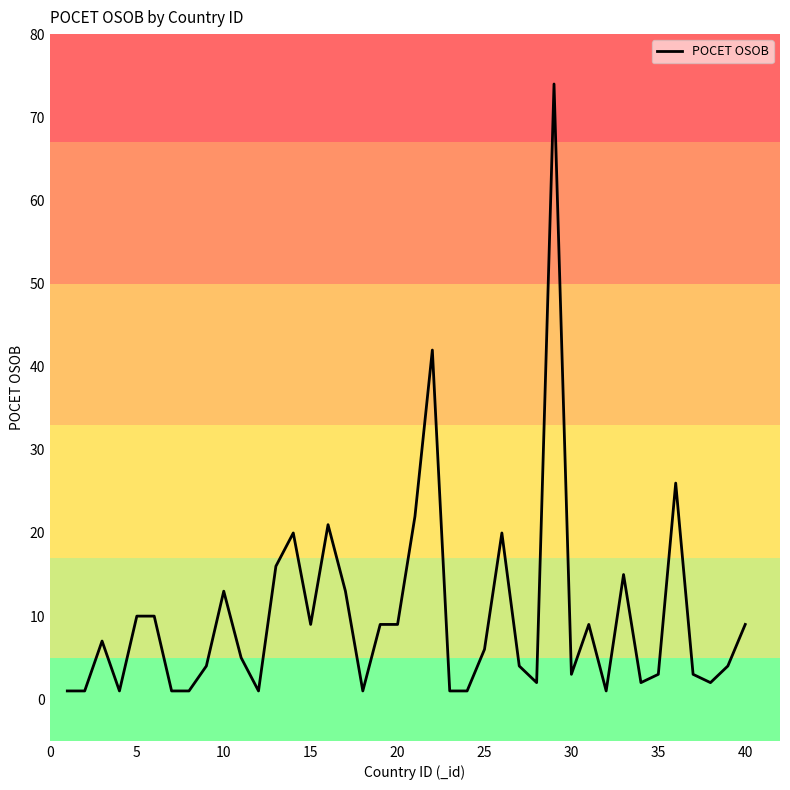

What is the maximum value shown in the chart?

74